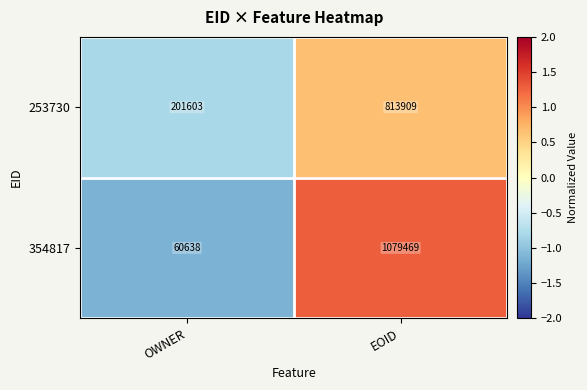

Reading left to right, list all the values displayed in this chart.

253730: 201603	813909
354817: 60638	1079469